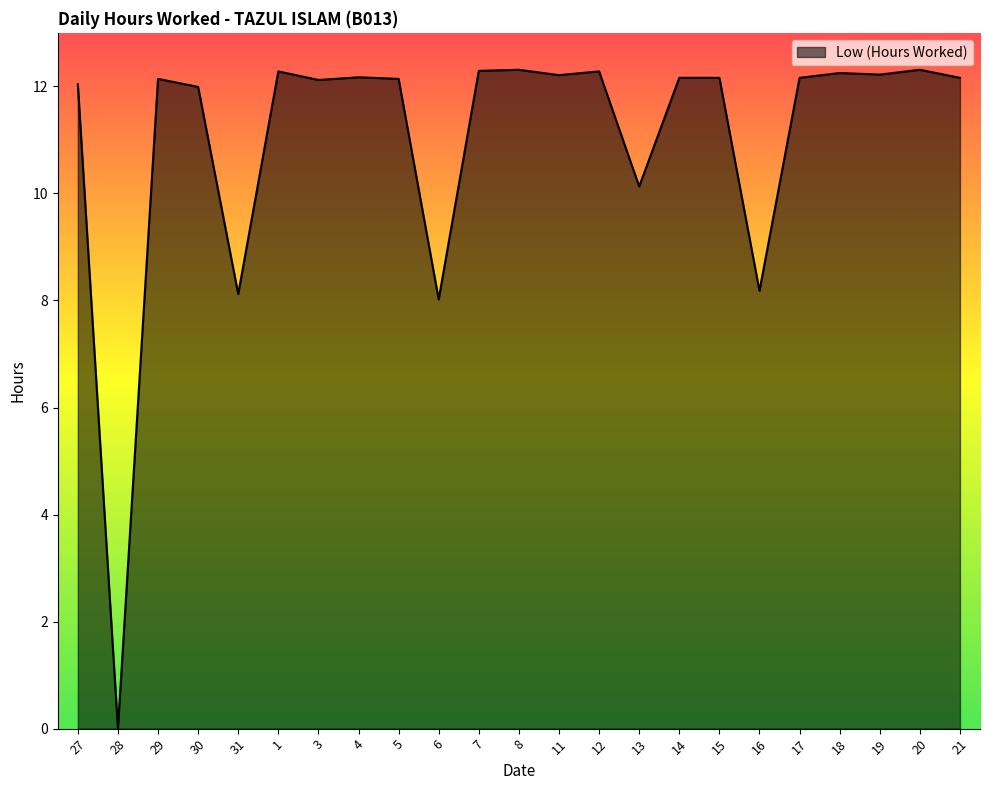

How many lines are shown in the chart?

1